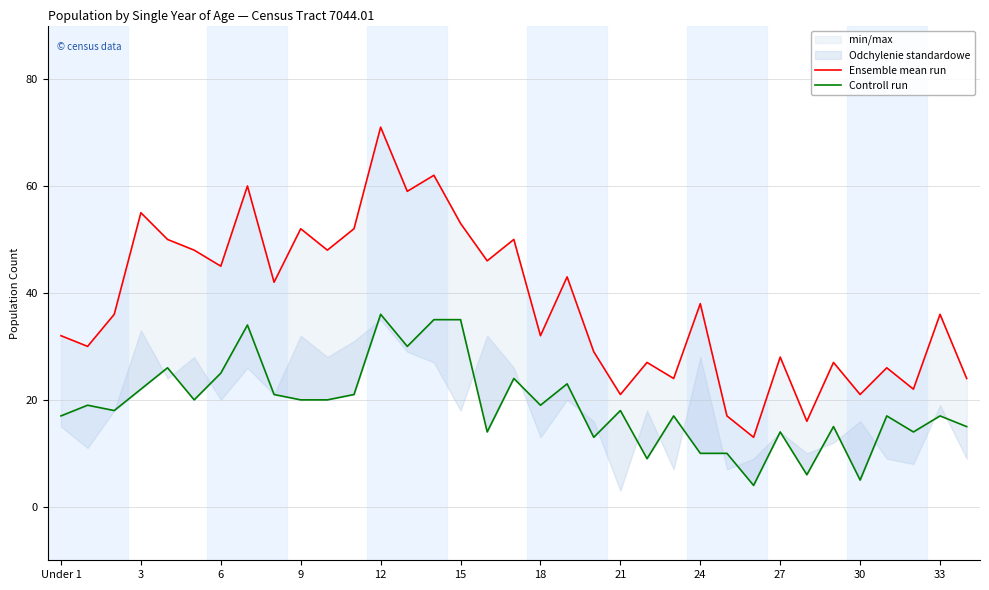

Rank the series by their average value, from lowest to highest.

Controll run, Ensemble mean run